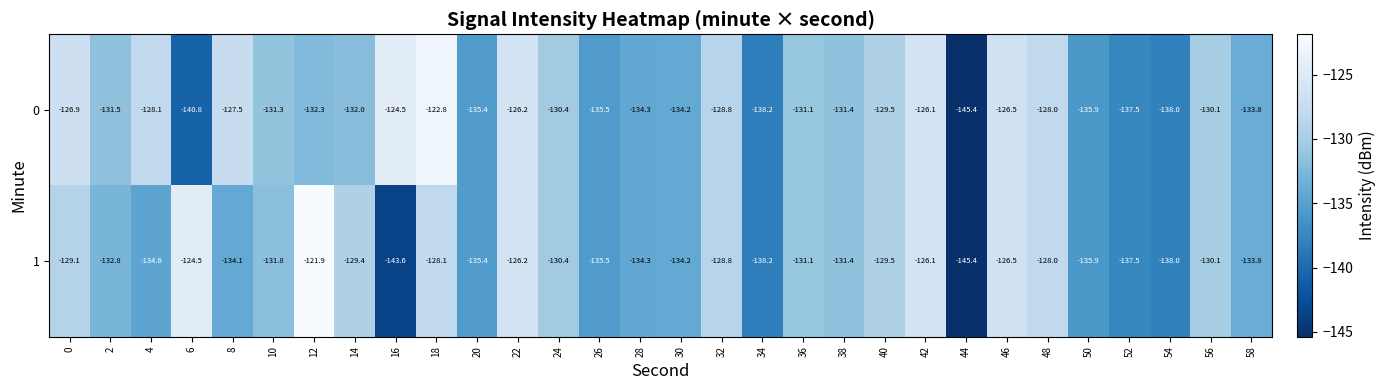

What is the difference between the maximum and minimum values in the 0 series?

22.6